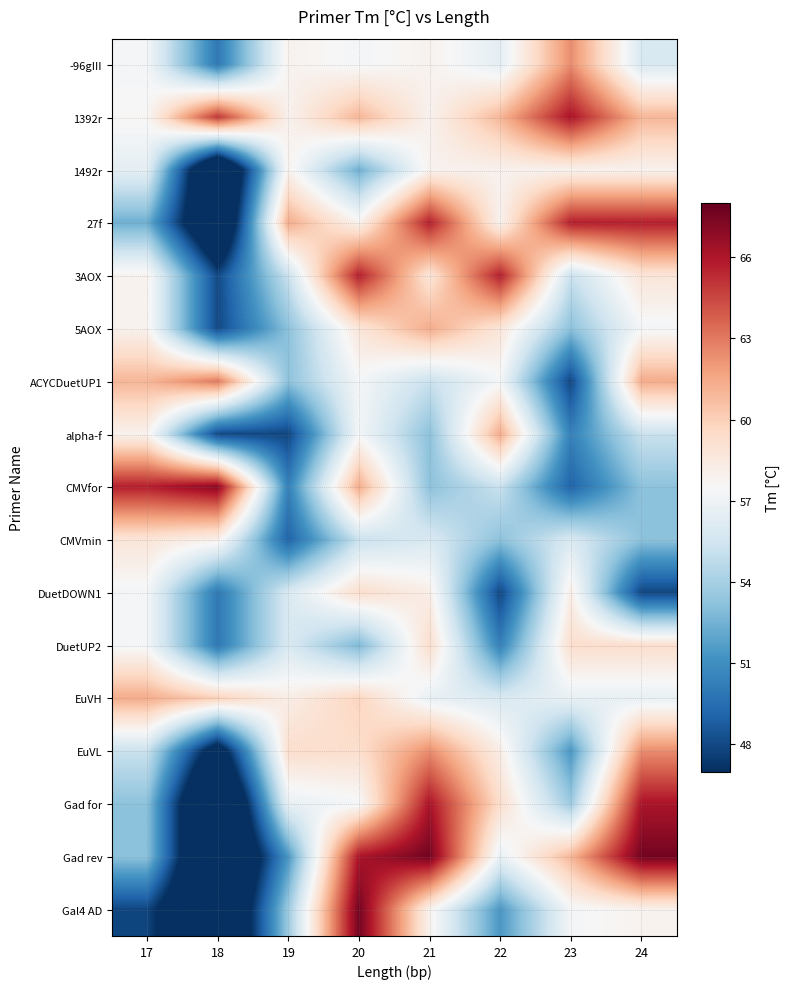

What is the total value across all series at 22?

964.7